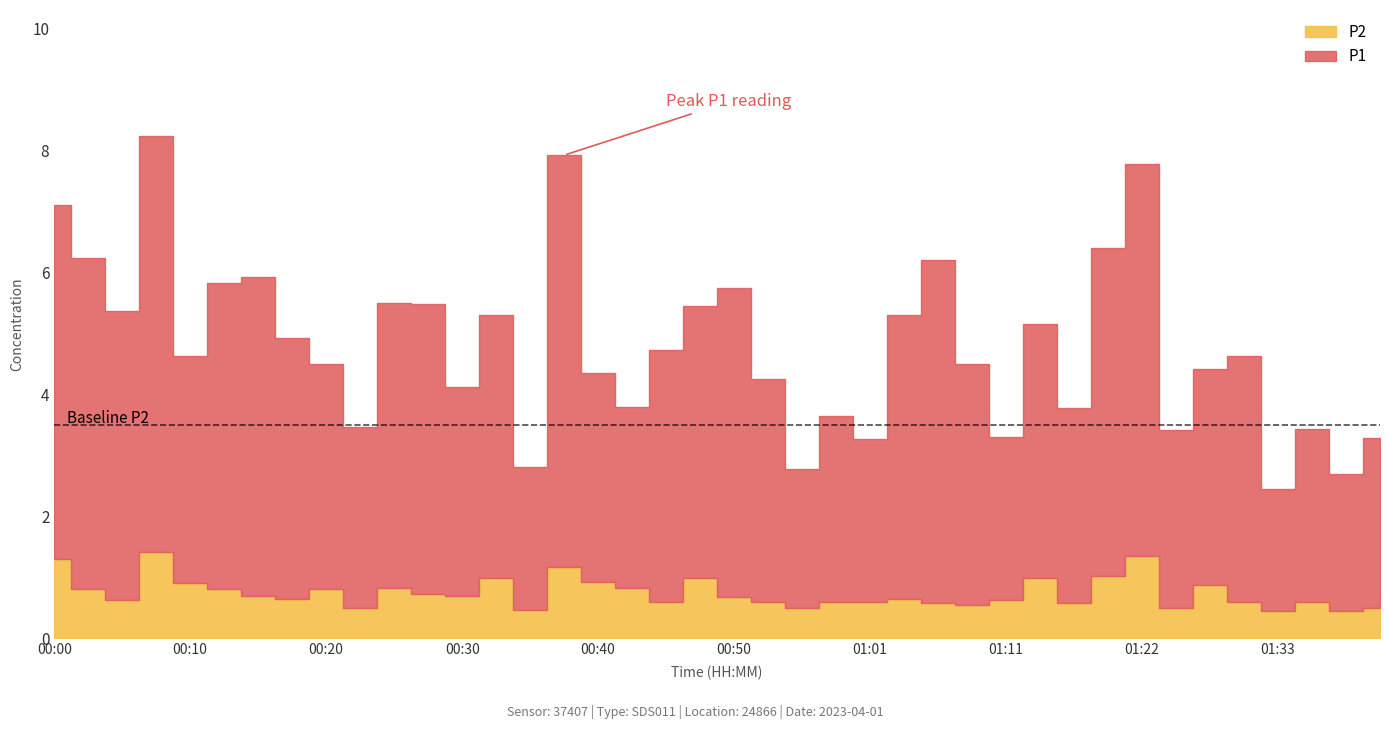

Which series changed the most between 00:03 and 00:35?

P1